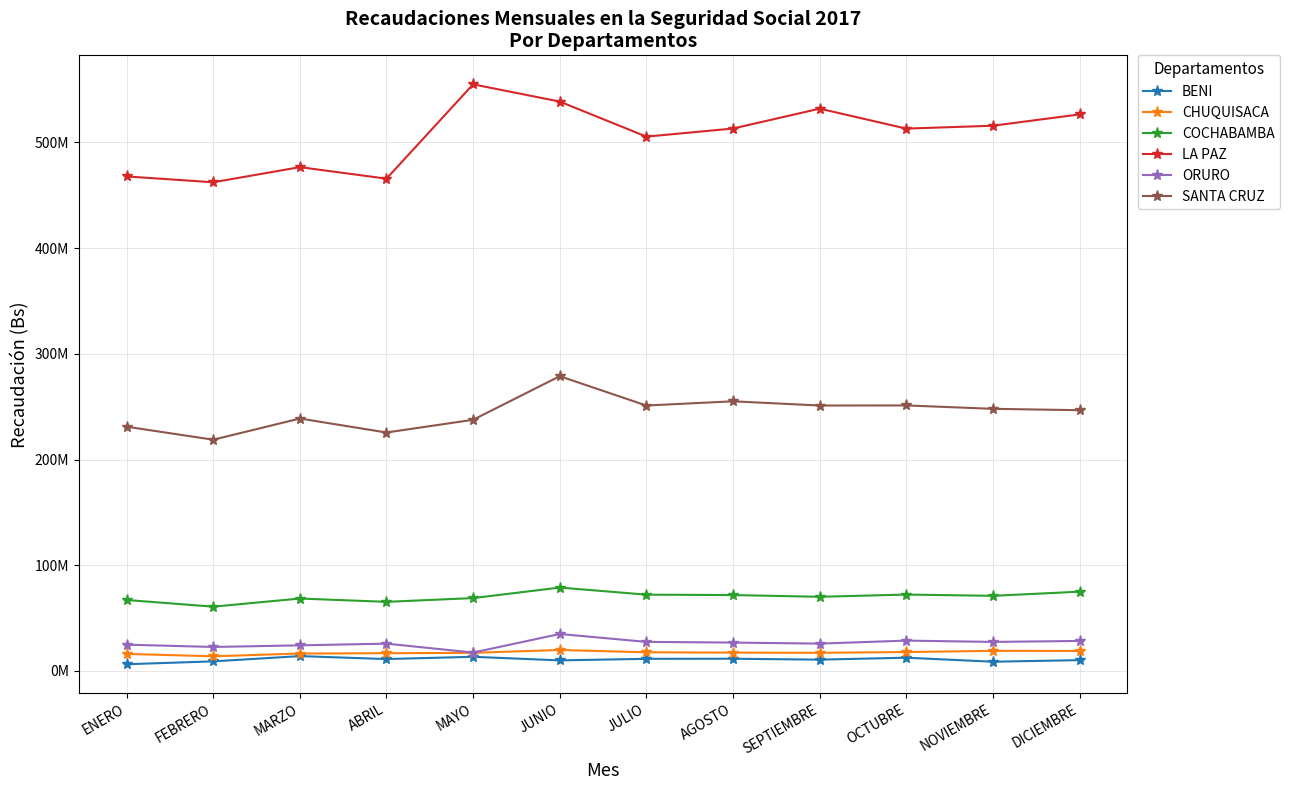

Which series has the largest total across all categories?

LA PAZ